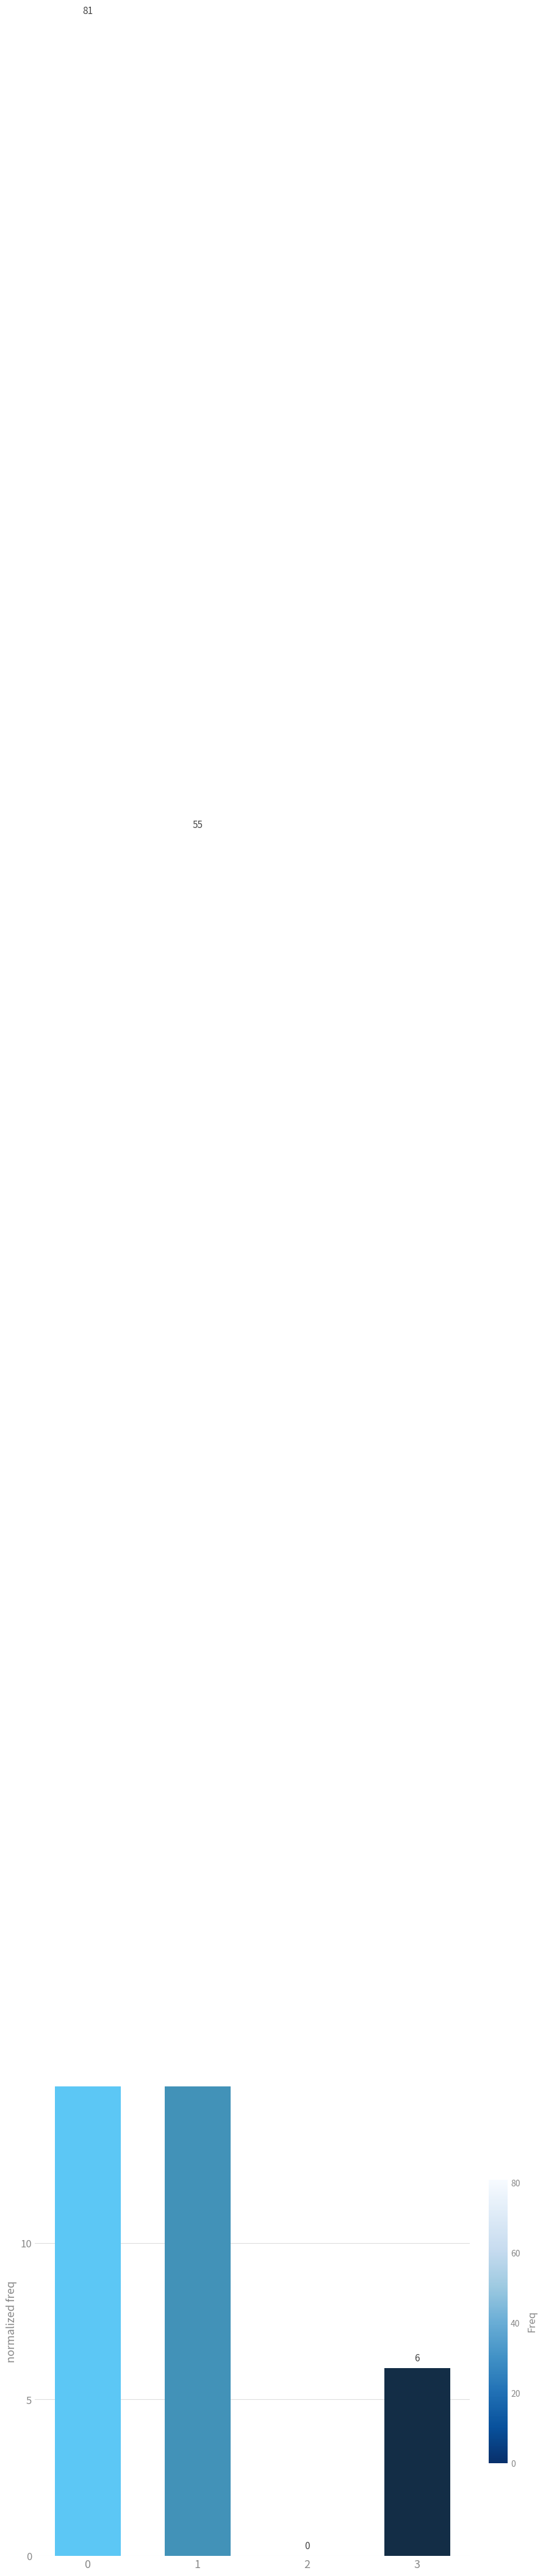

List the labels in order of value, smallest first.

2, 3, 1, 0